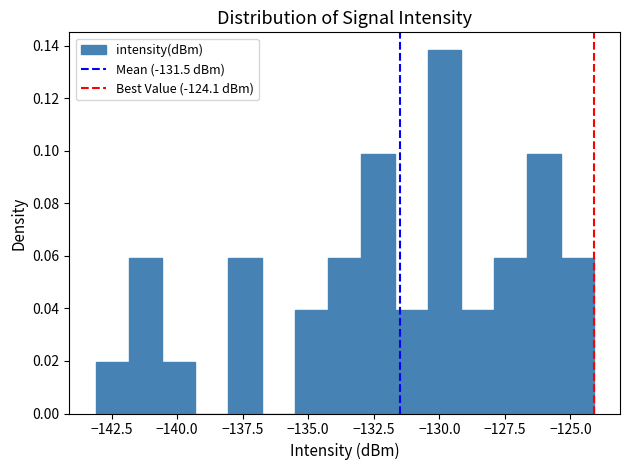

Around what value on the x-axis is the tallest bar? Give the approximate position of its centre, as read against the axis.

-130.0